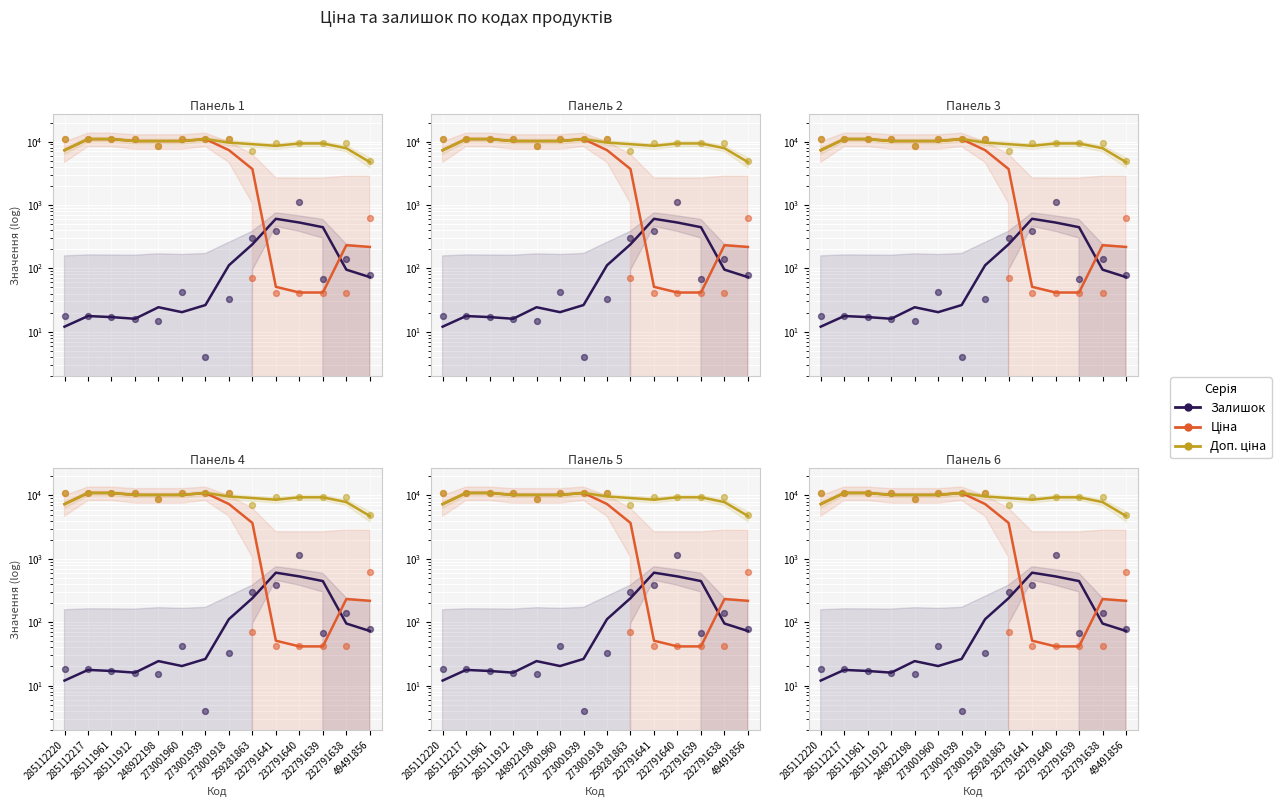

What are all the series names shown in the legend?

Залишок, Ціна, Доп. ціна